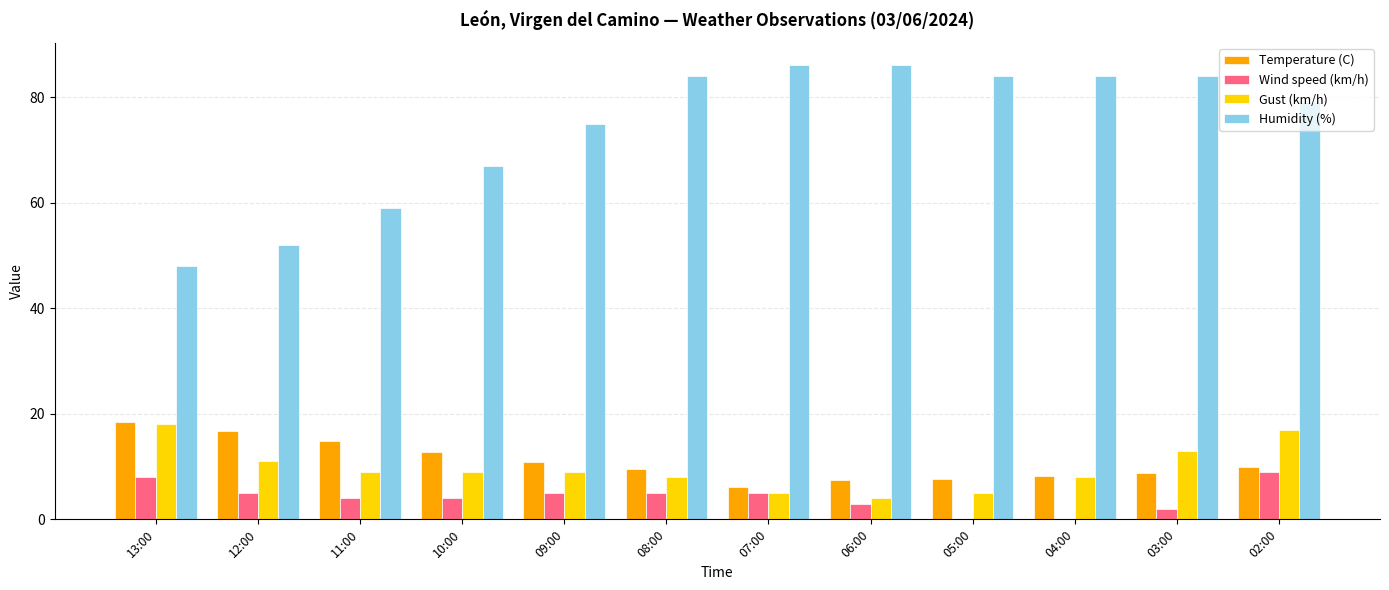

What is the total value across all series at 02:00?

115.0